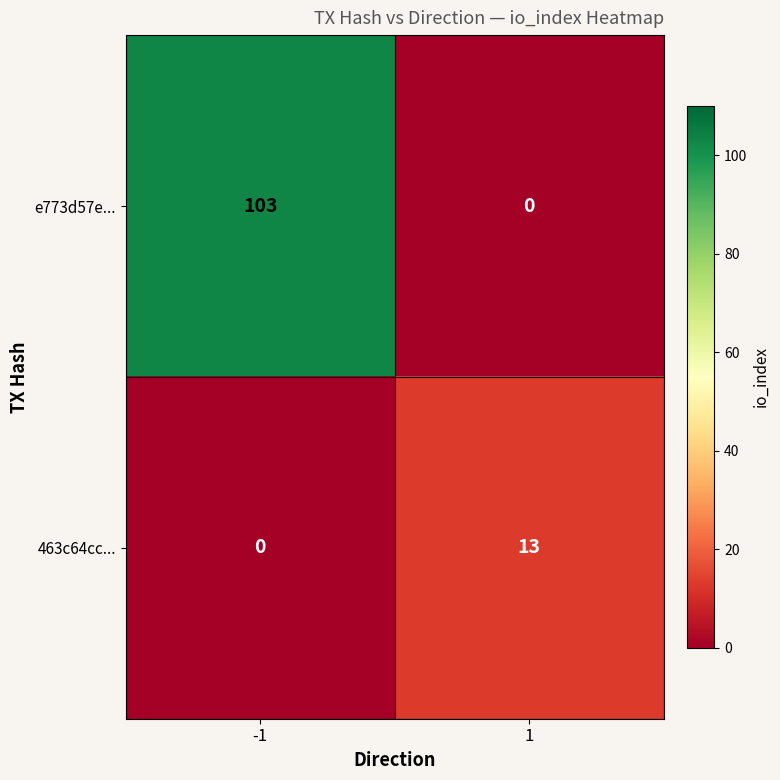

At how many categories does at least one series exceed 98?

1